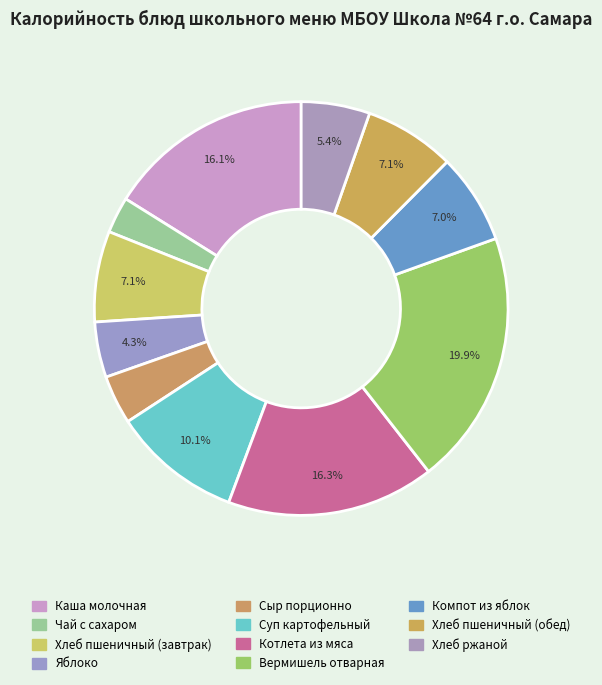

Count the number of slices in the pie.

11